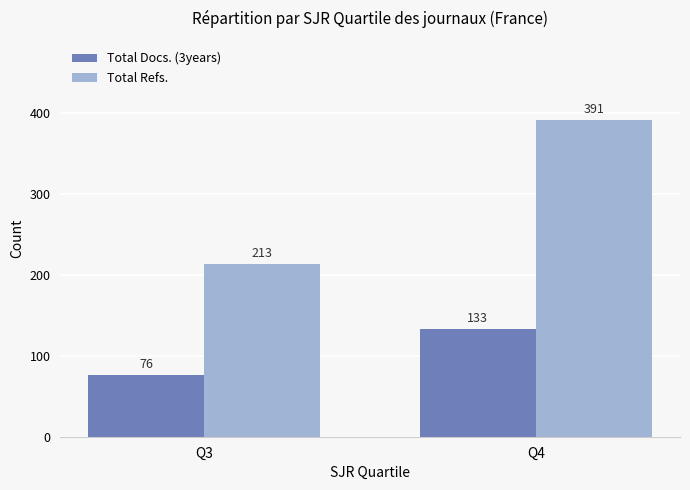

Does the chart contain stacked bars?

No